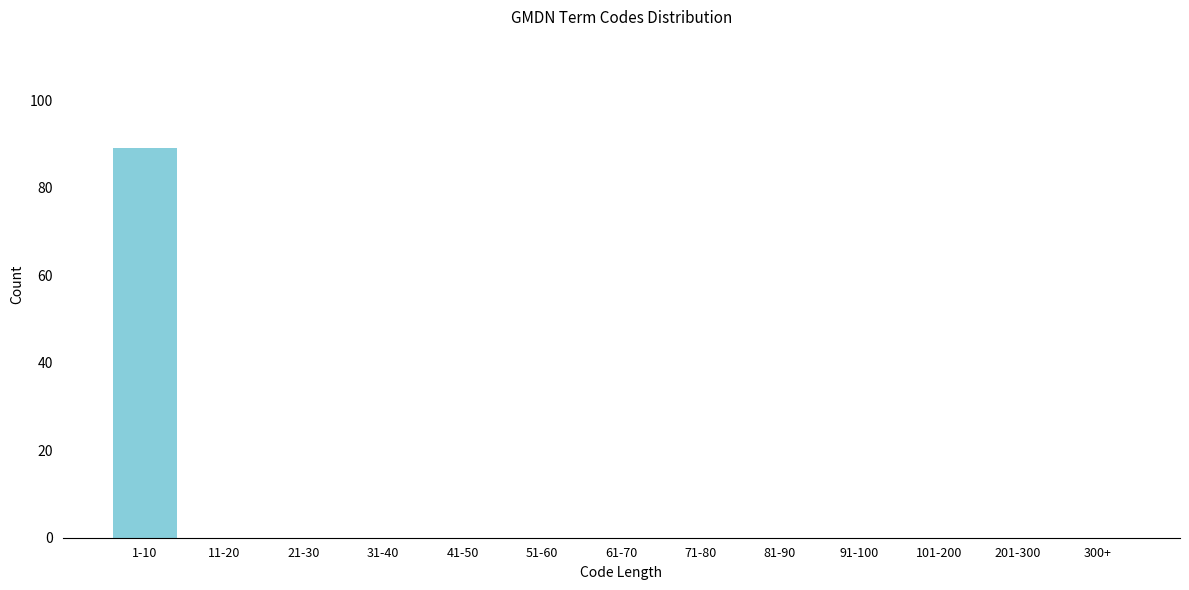

Reading right to left, list all the values displayed in this chart.

300+=0	201-300=0	101-200=0	91-100=0	81-90=0	71-80=0	61-70=0	51-60=0	41-50=0	31-40=0	21-30=0	11-20=0	1-10=89